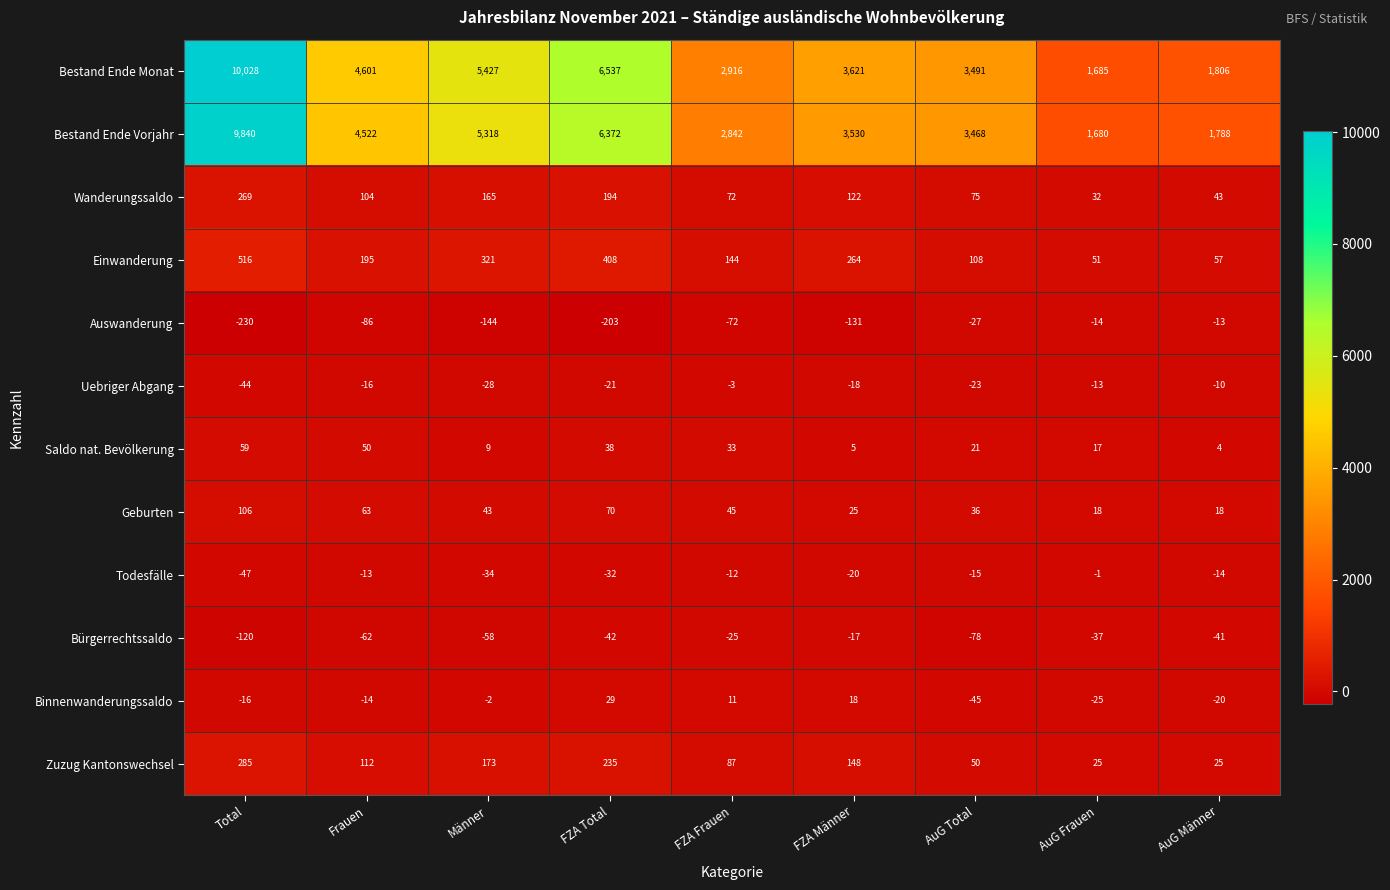

How many data points does each series have?

9